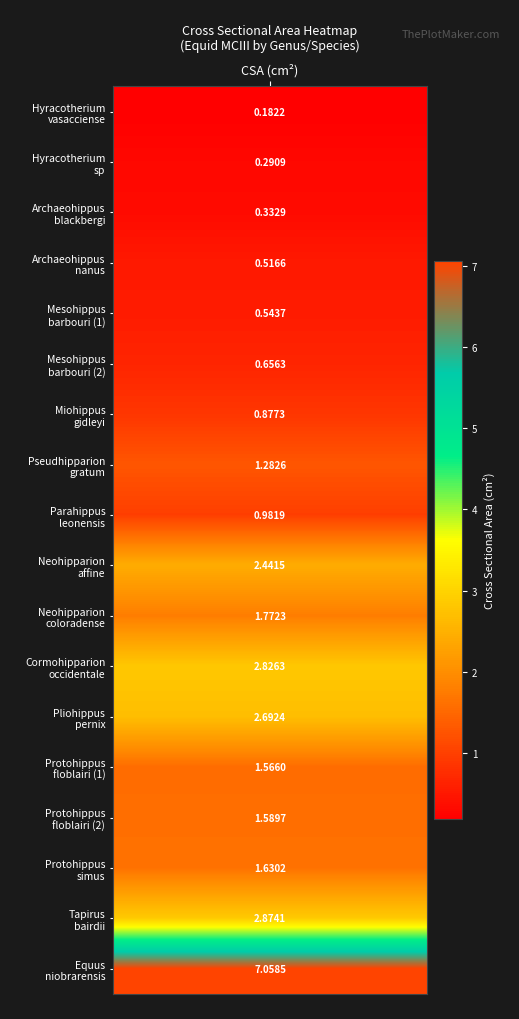

List the labels in order of value, smallest first.

csa, 1, 2, 3, 4, 5, 6, 8, 7, 13, 14, 15, 10, 9, 12, 11, 16, 17